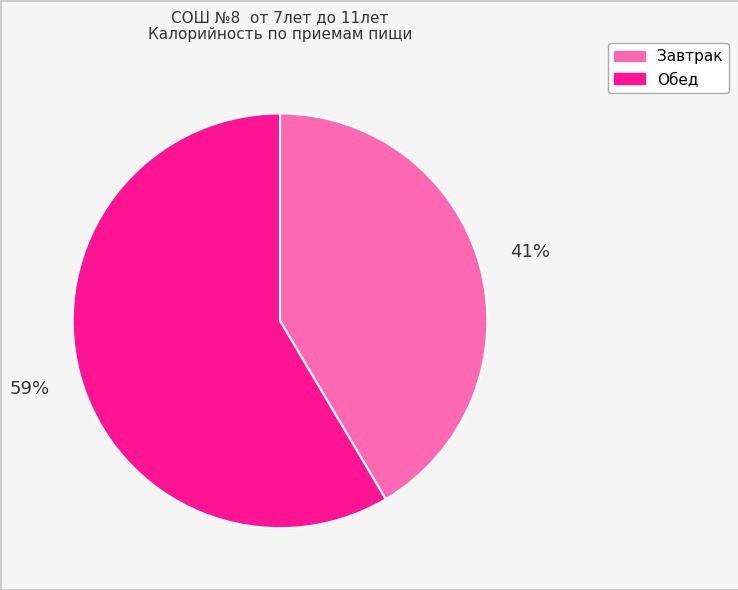

Rank the categories by value from lowest to highest.

Завтрак, Обед